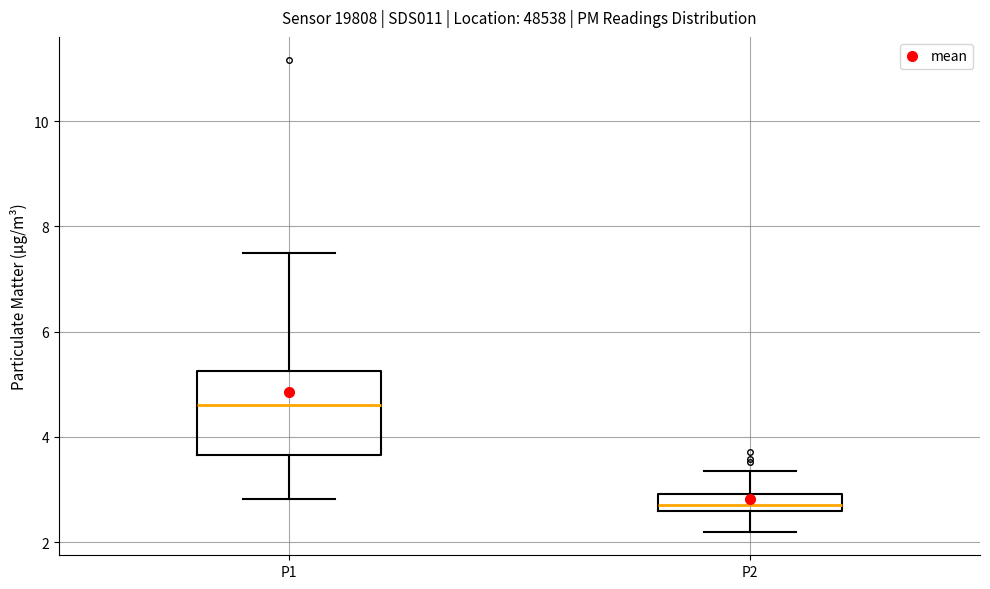

Comparing the boxes themselves (not the whiskers), which one is the tallest?

P1